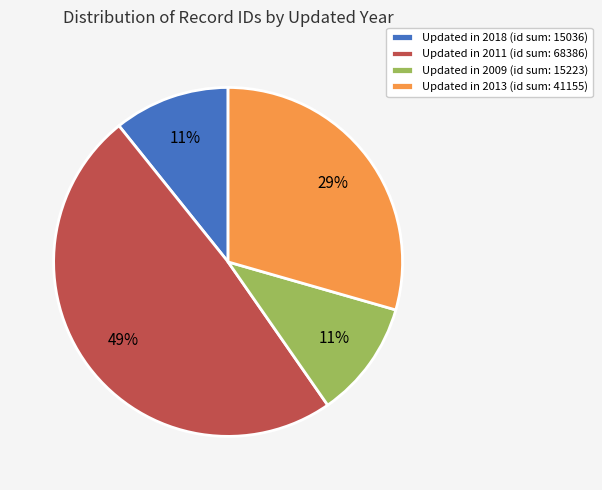

Is there any slice that represents more than half of the pie?

No